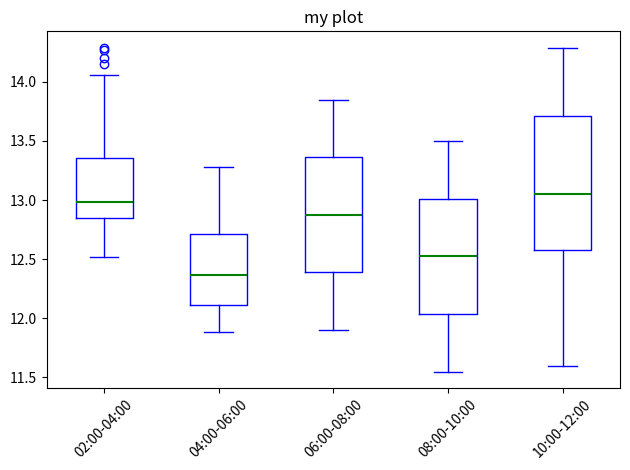

Reading left to right, transcribe this box plot: for each box, give where its median line is, the range the box spans, and where its two whiskers end, as read against the y-axis. The values are not printed on the chart, so give them approximately, as read against the axis.

02:00-04:00: median 13.00, box 12.85 to 13.35, whiskers 12.50 to 14.05
04:00-06:00: median 12.35, box 12.10 to 12.70, whiskers 11.90 to 13.30
06:00-08:00: median 12.90, box 12.40 to 13.35, whiskers 11.90 to 13.85
08:00-10:00: median 12.55, box 12.05 to 13.00, whiskers 11.55 to 13.50
10:00-12:00: median 13.05, box 12.60 to 13.70, whiskers 11.60 to 14.30